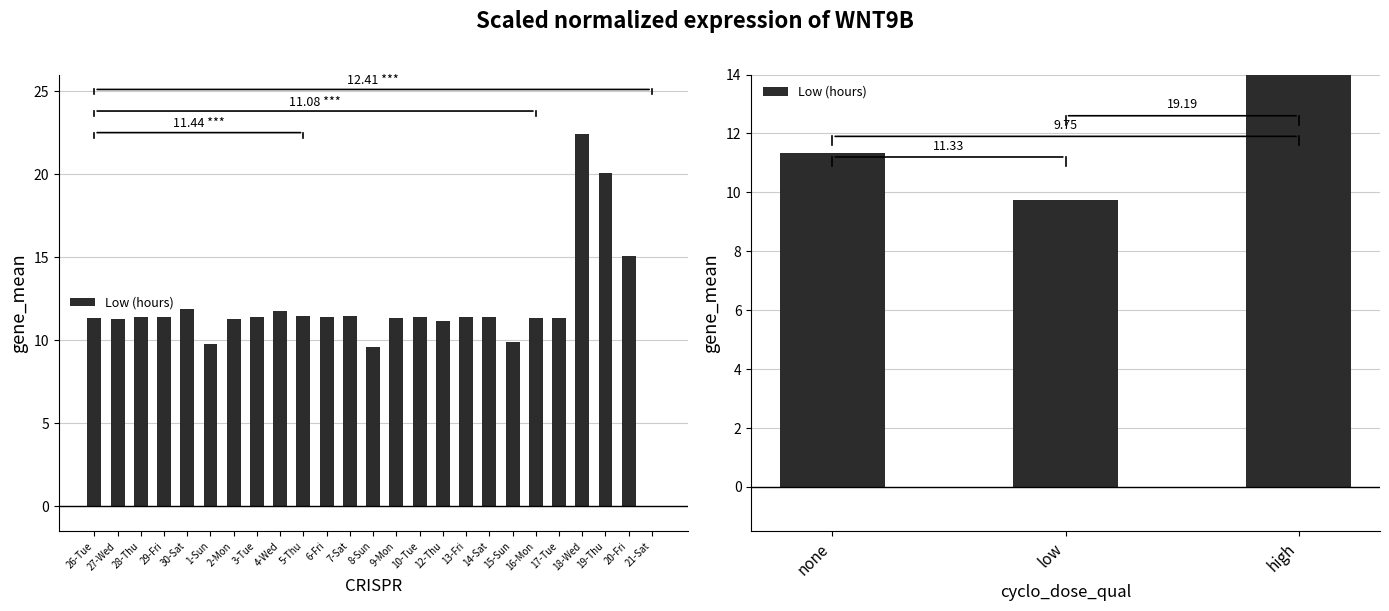

What is the value of the 1st bar from the left?

11.3